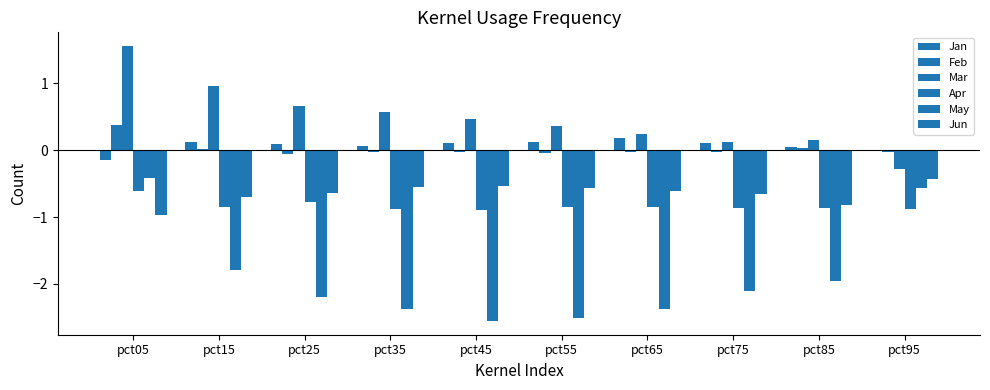

Count the number of data series in this chart.

6